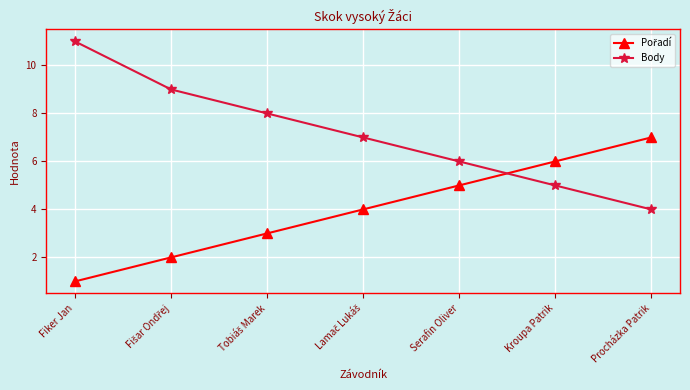

What is the total value across all series at Procházka Patrik?

11